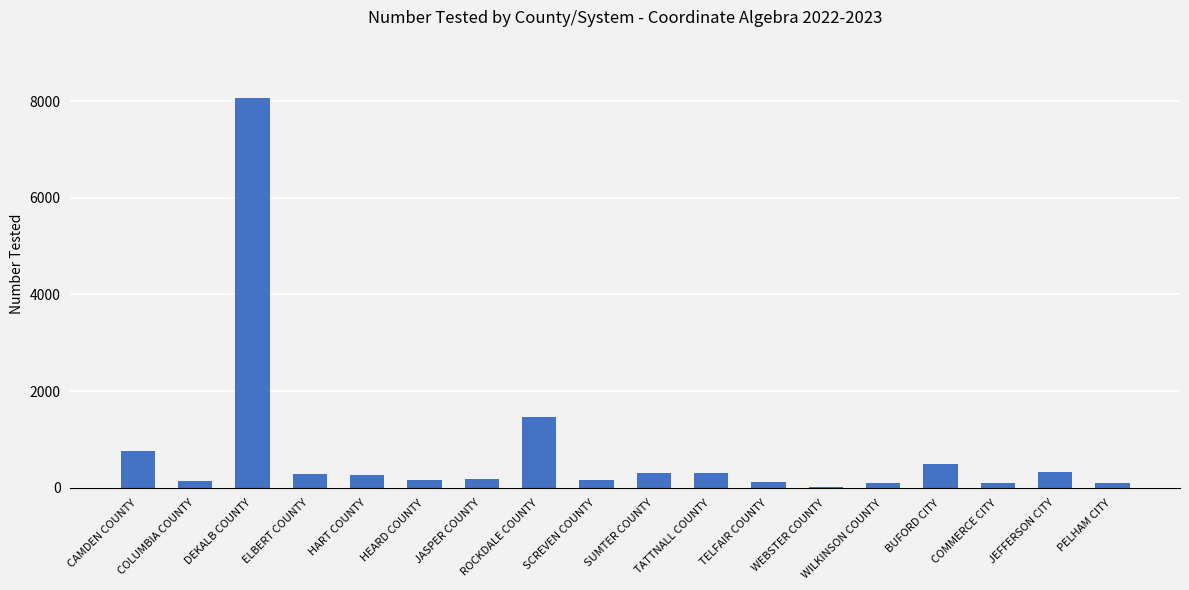

What is the greatest value displayed?

8061